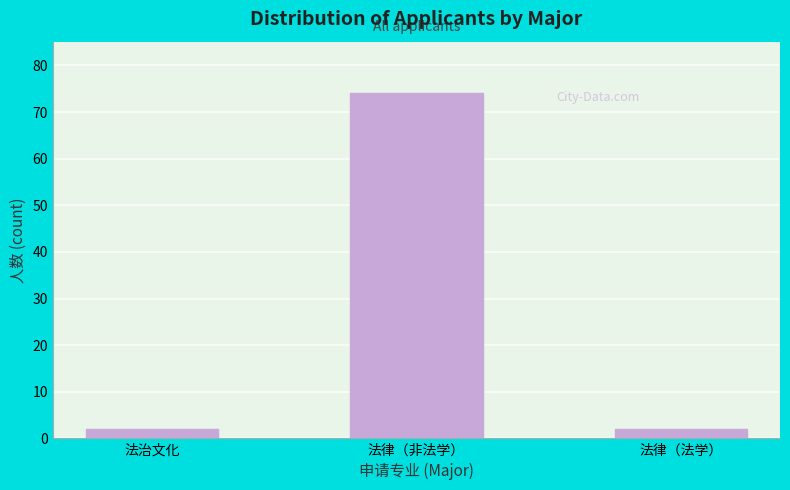

Reading left to right, list all the values displayed in this chart.

法治文化=2	法律（非法学）=74	法律（法学）=2